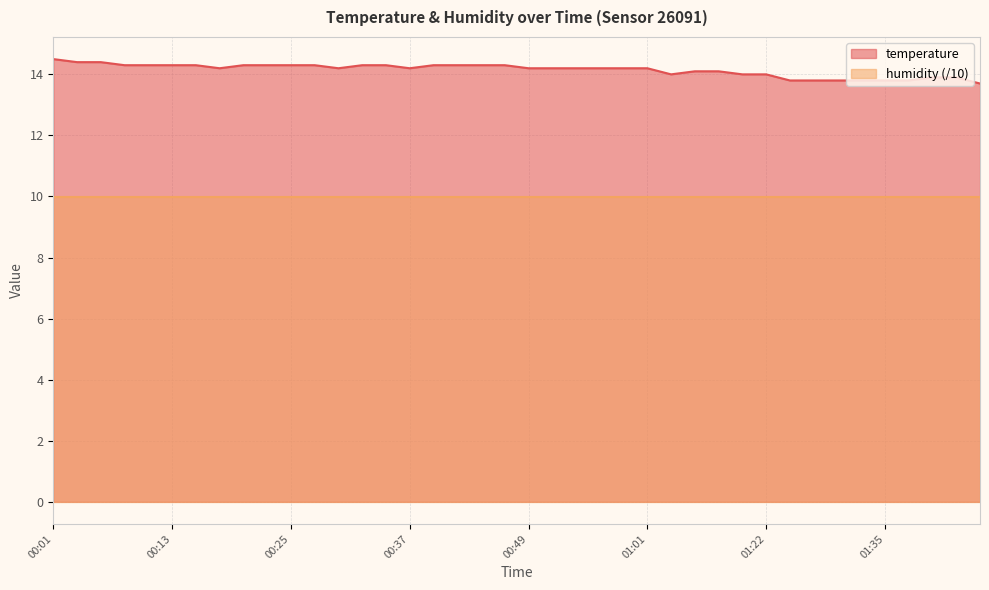

At which category does the chart reach its minimum across all series?

01:44